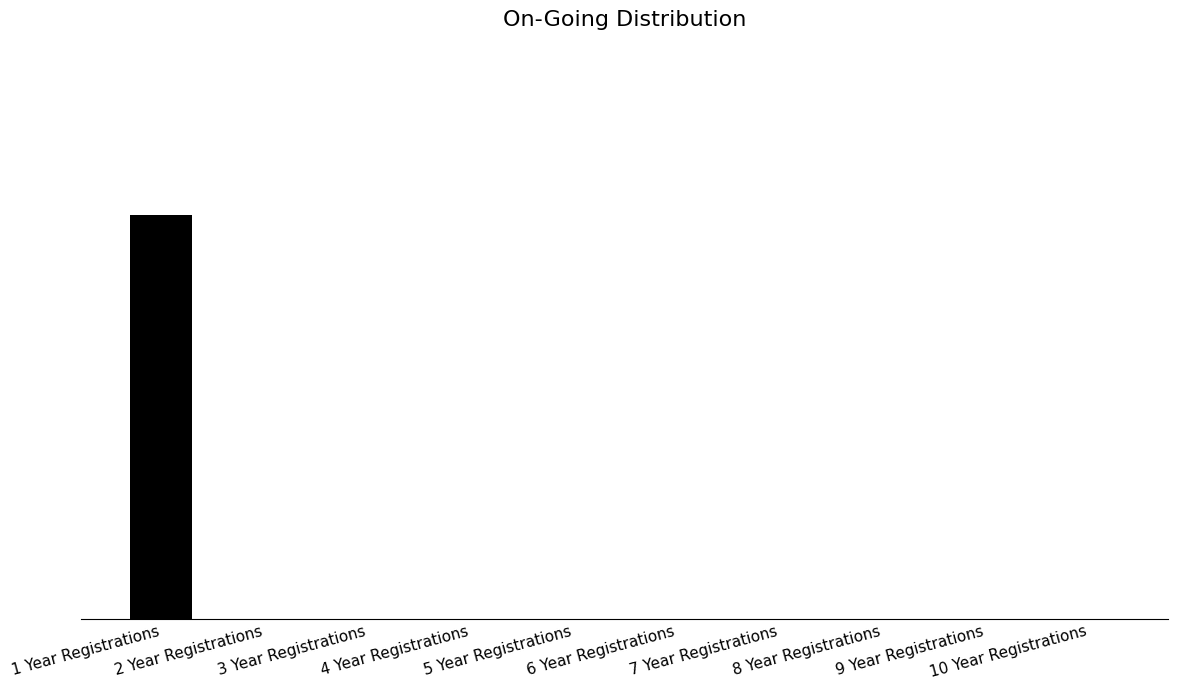

Are the bars horizontal?

No